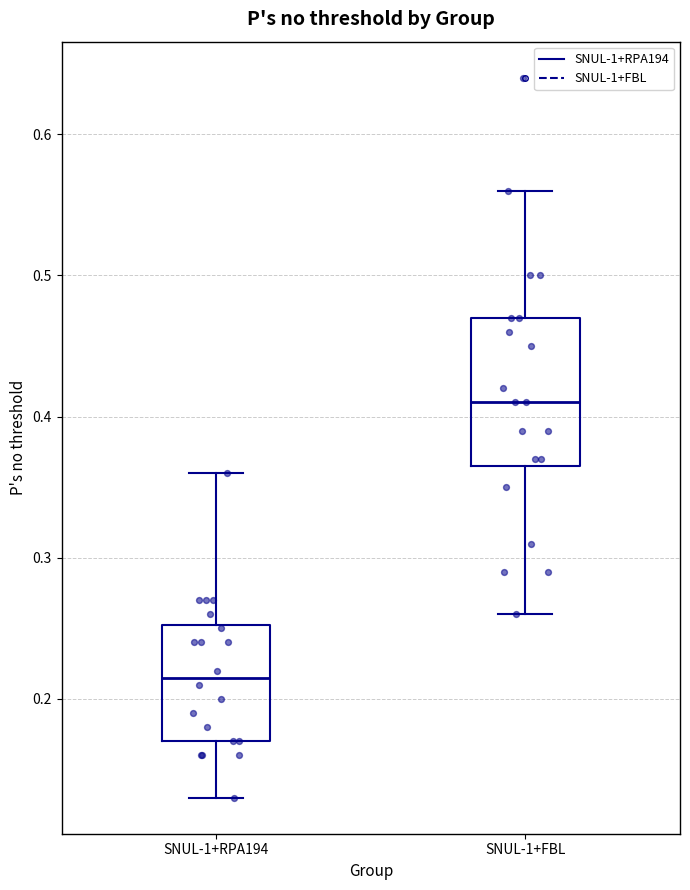

Reading left to right, transcribe this box plot: for each box, give where its median line is, the range the box spans, and where its two whiskers end, as read against the y-axis. The values are not printed on the chart, so give them approximately, as read against the axis.

SNUL-1+RPA194: median 0.22, box 0.17 to 0.25, whiskers 0.13 to 0.36
SNUL-1+FBL: median 0.41, box 0.37 to 0.47, whiskers 0.26 to 0.56